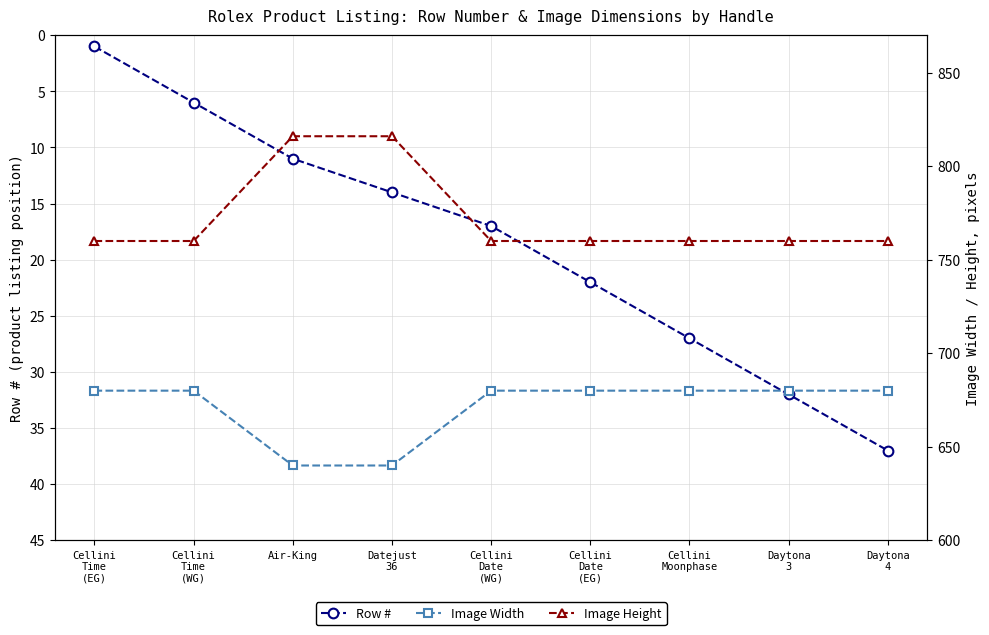

How many data points in Image Height are above 760?

2